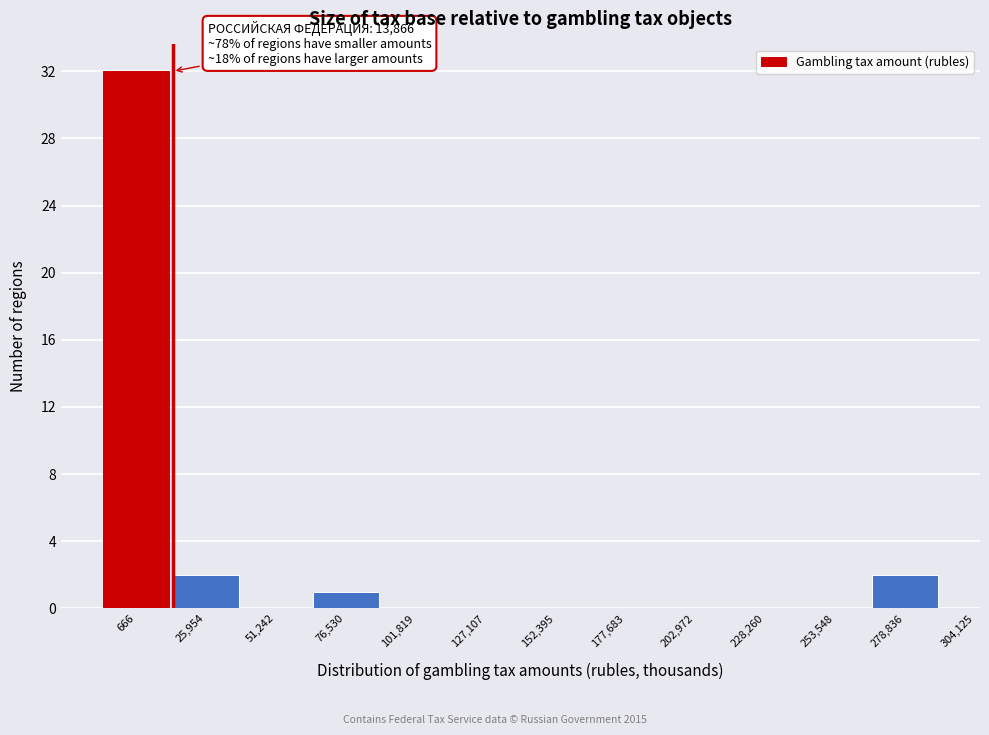

Reading left to right, list all the values displayed in this chart.

666=32	25,954=2	51,242=0	76,530=1	101,819=0	127,107=0	152,395=0	177,683=0	202,972=0	228,260=0	253,548=0	278,836=2